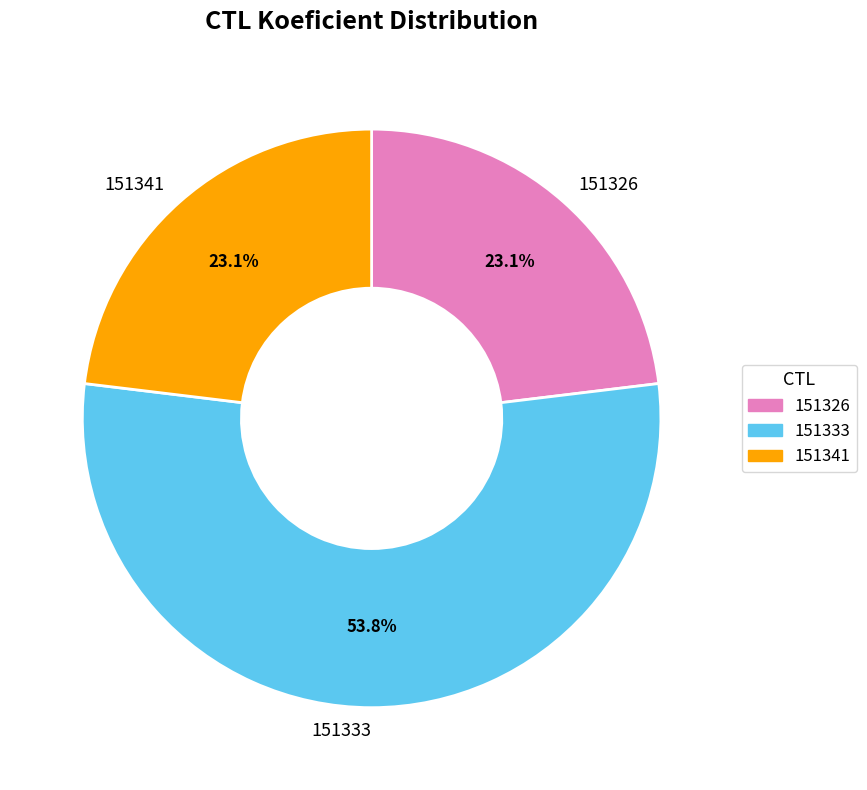

What is the total percentage of 151333 and 151326?

76.9%